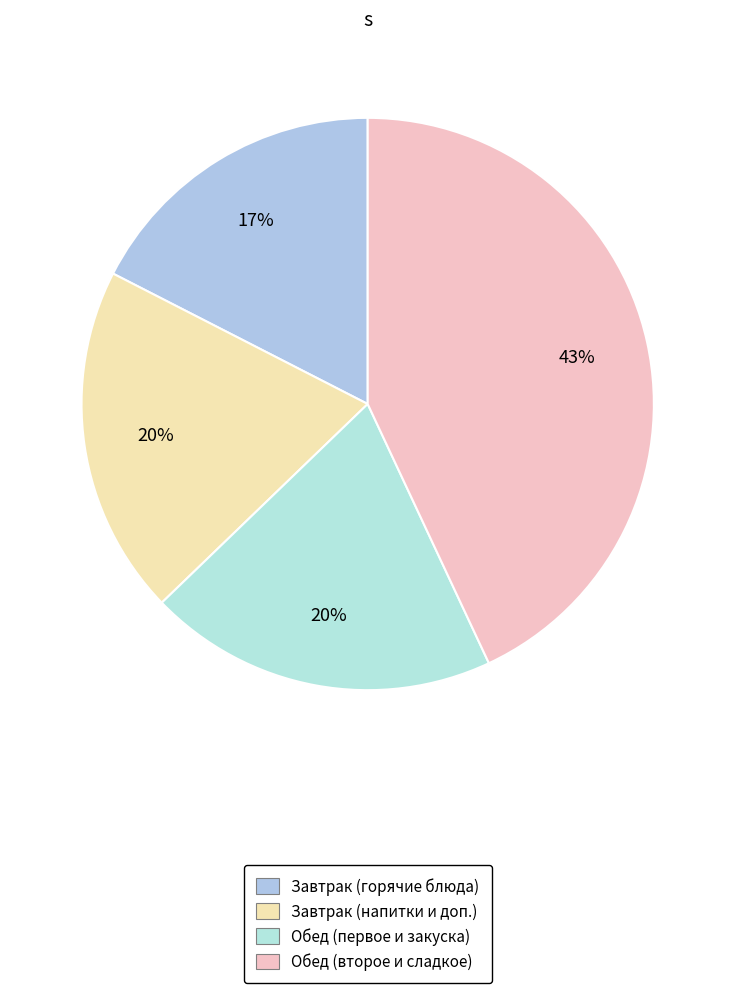

How many slices are in this pie chart?

4